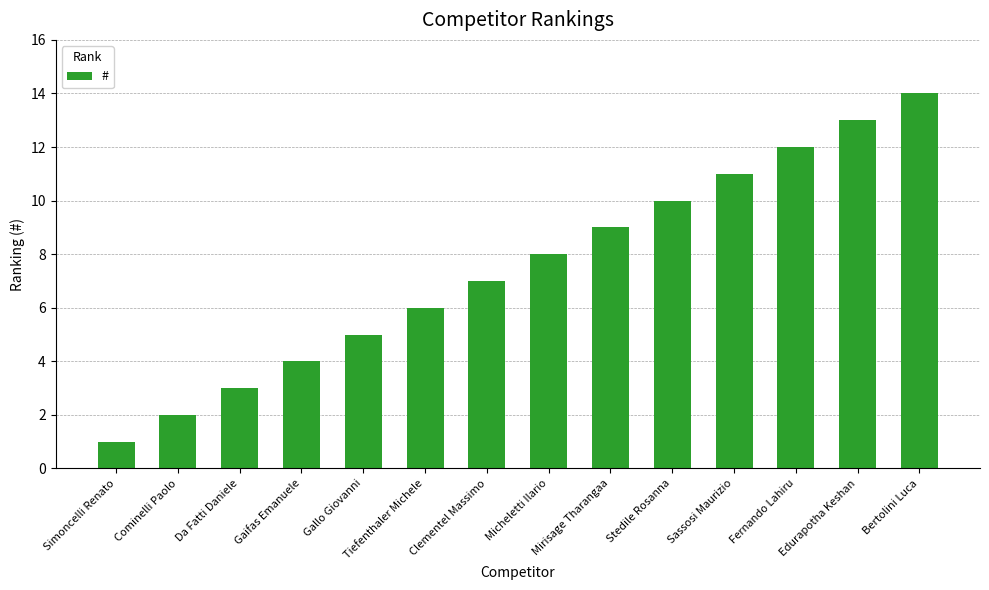

Reading right to left, transcribe all the data shown in this chart.

14	13	12	11	10	9	8	7	6	5	4	3	2	1